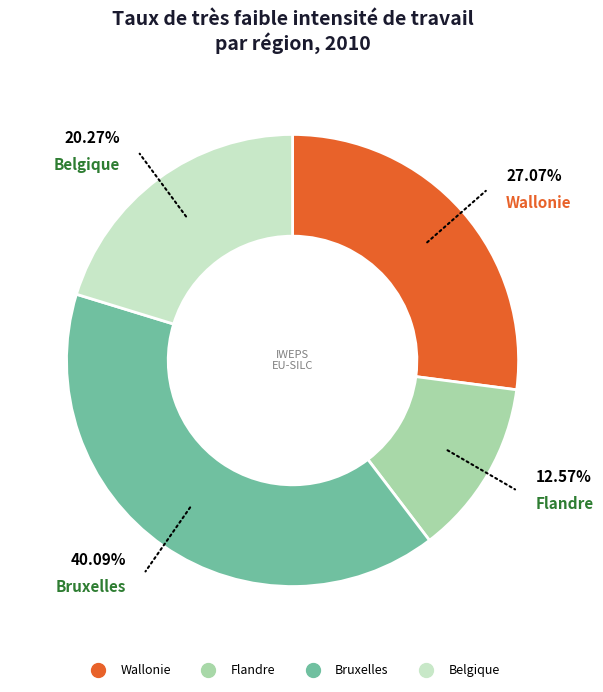

How many segments does this pie chart have?

4